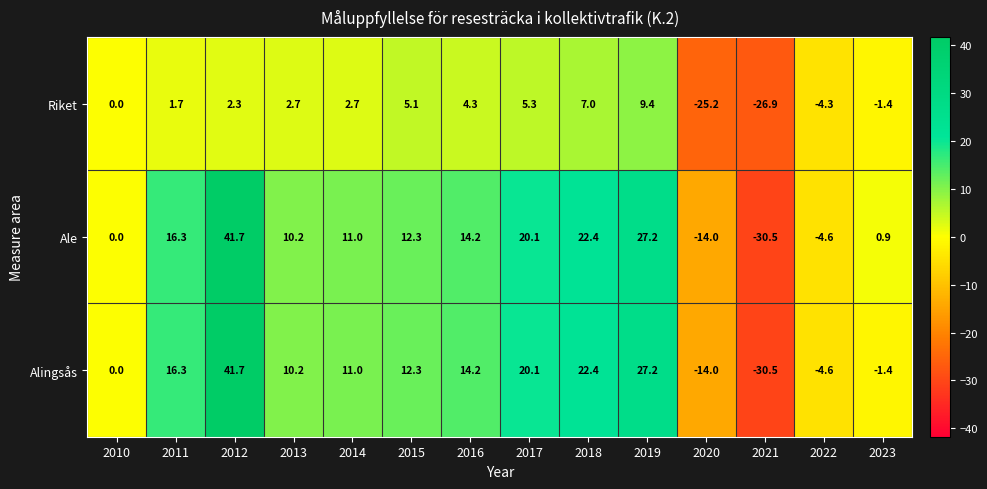

What is the spread (max minus min) of values at 2016?

9.9